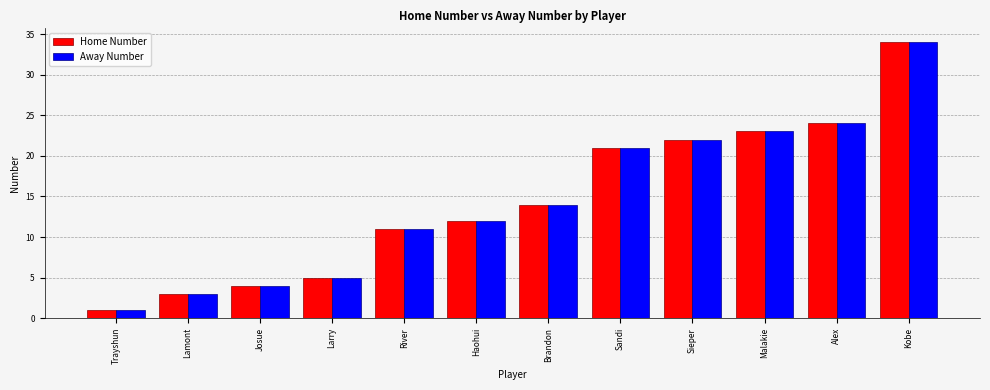

Which category has the lowest value across all series?

Trayshun